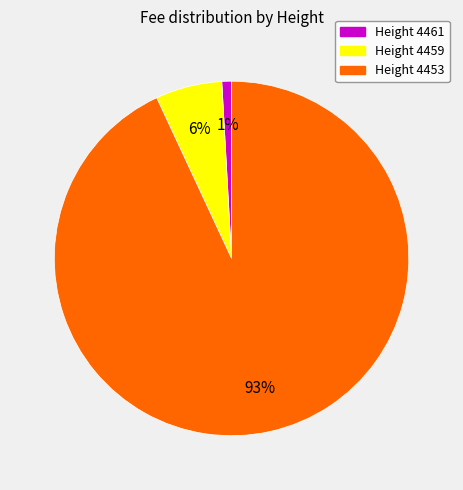

To the nearest percent, what is the difference between the largest and smallest slice percentages?

92%